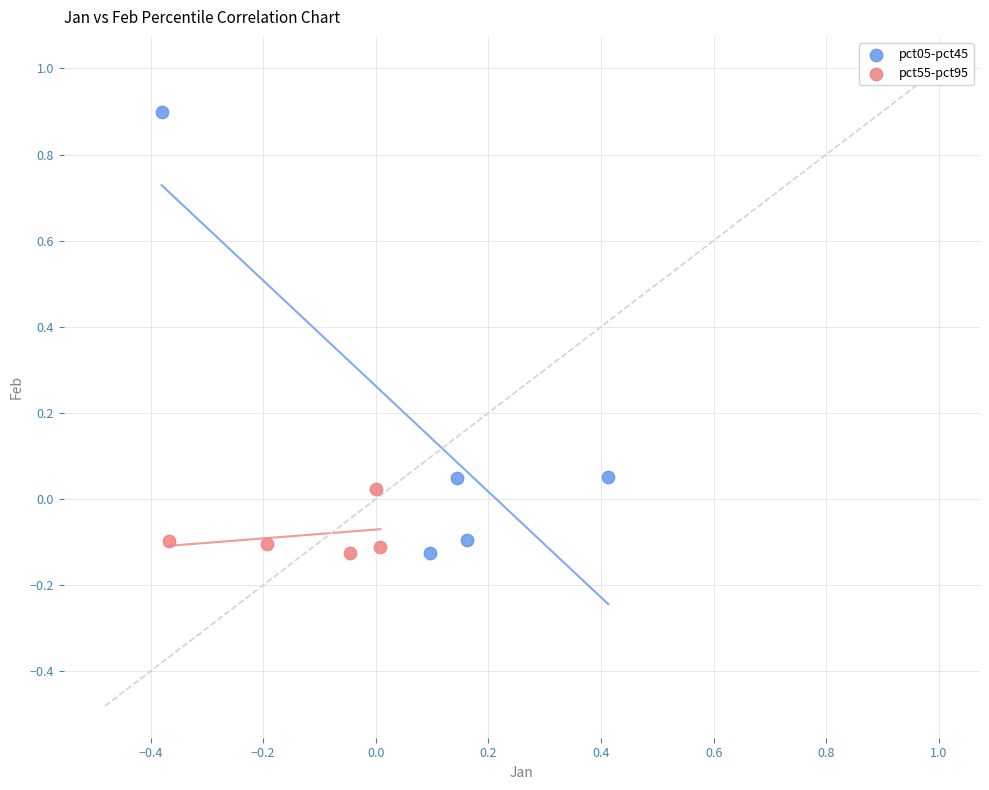

Which series contains the highest Y value?

pct05-pct45